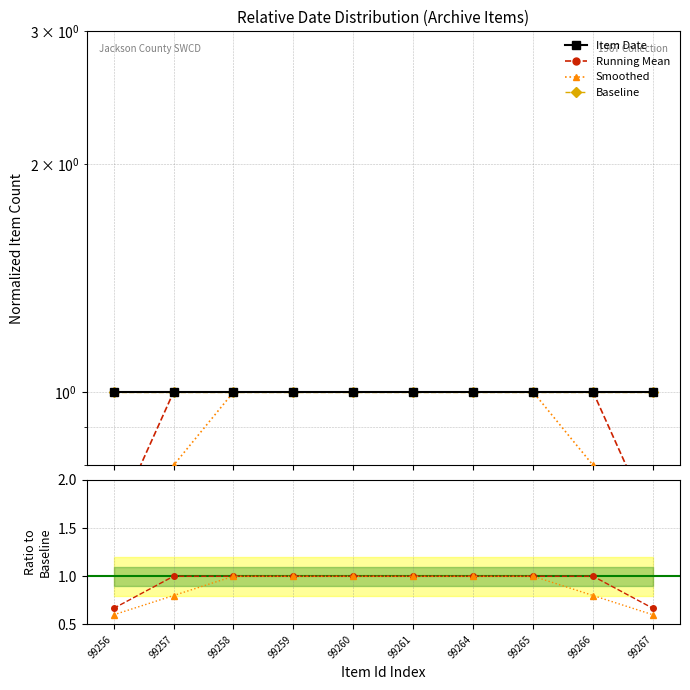

At which label does Baseline reach its peak?

99256